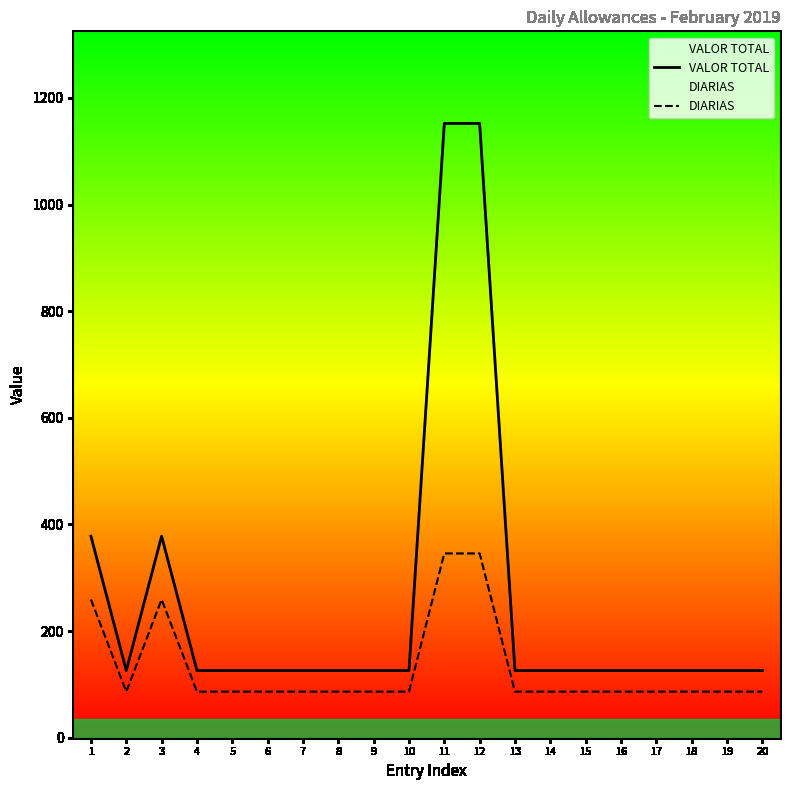

True or false: VALOR TOTAL and DIARIAS cross at least once.

False